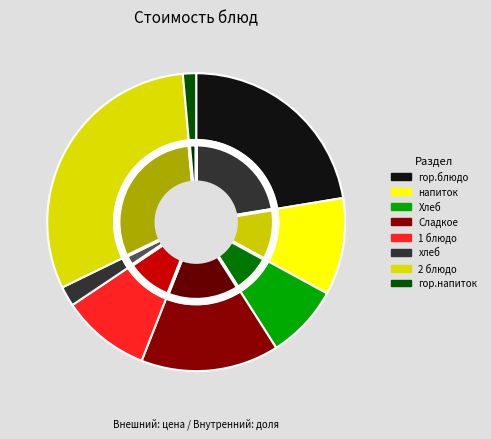

Is there any slice that represents more than half of the pie?

No